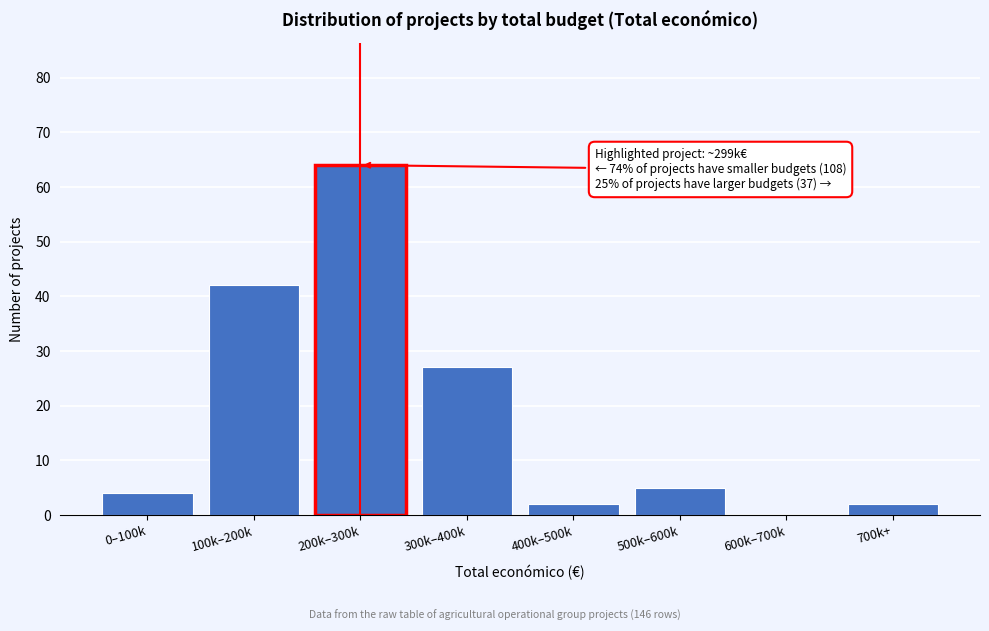

Reading left to right, what are all the values shown in this chart?

0–100k=4	100k–200k=42	200k–300k=64	300k–400k=27	400k–500k=2	500k–600k=5	600k–700k=0	700k+=2